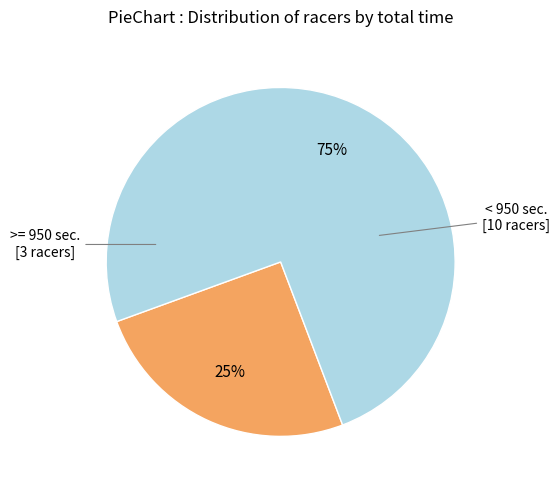

Does any single category account for the majority?

Yes